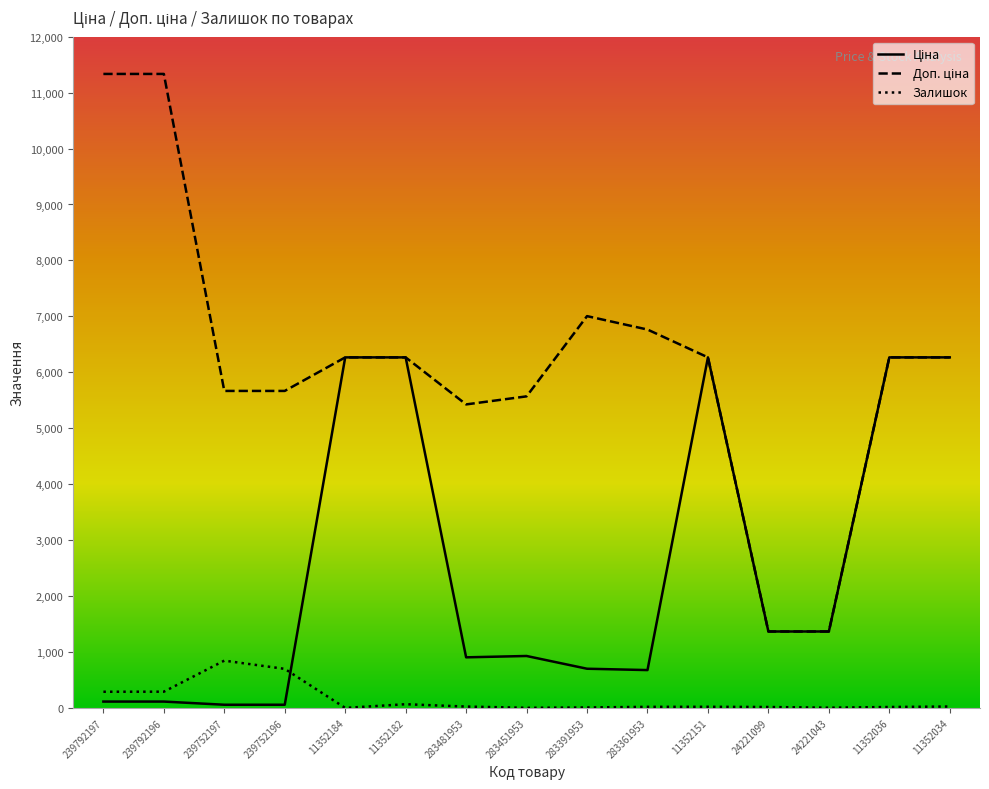

True or false: Залишок has a value of 262.0 at 239752197.

False